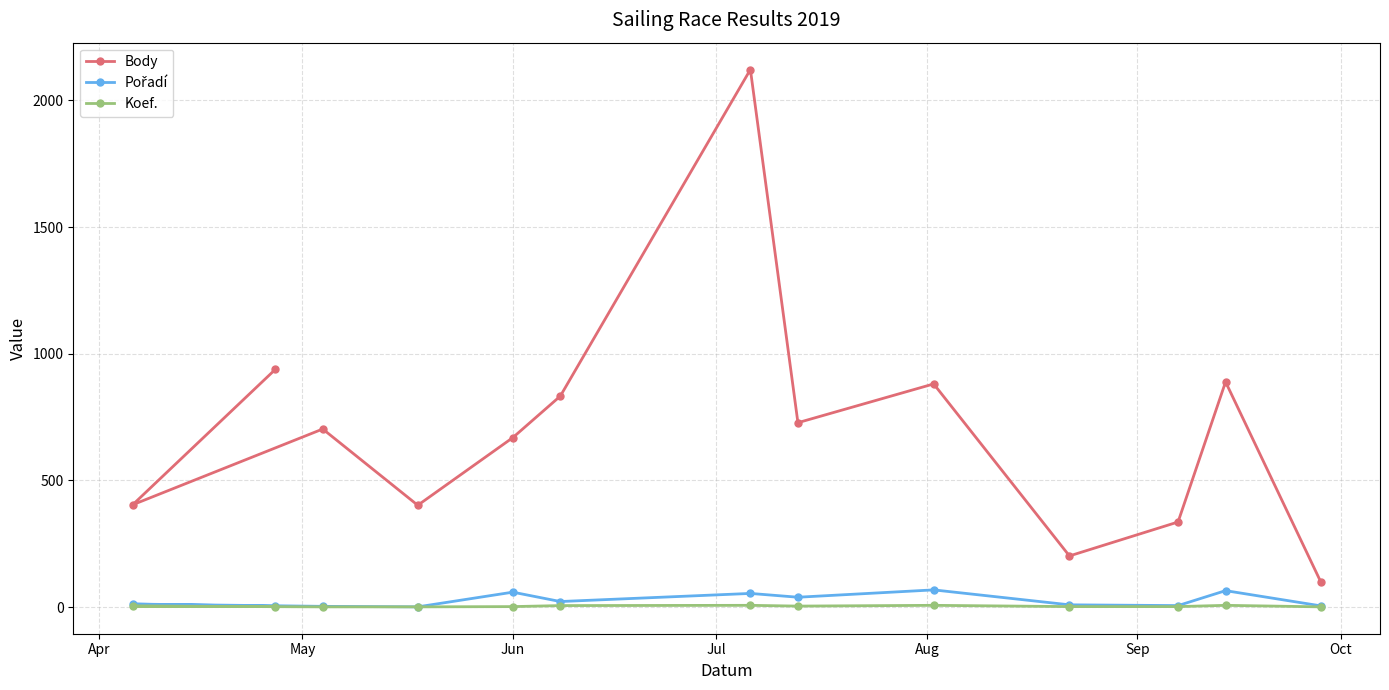

Which series has the largest total across all categories?

Body